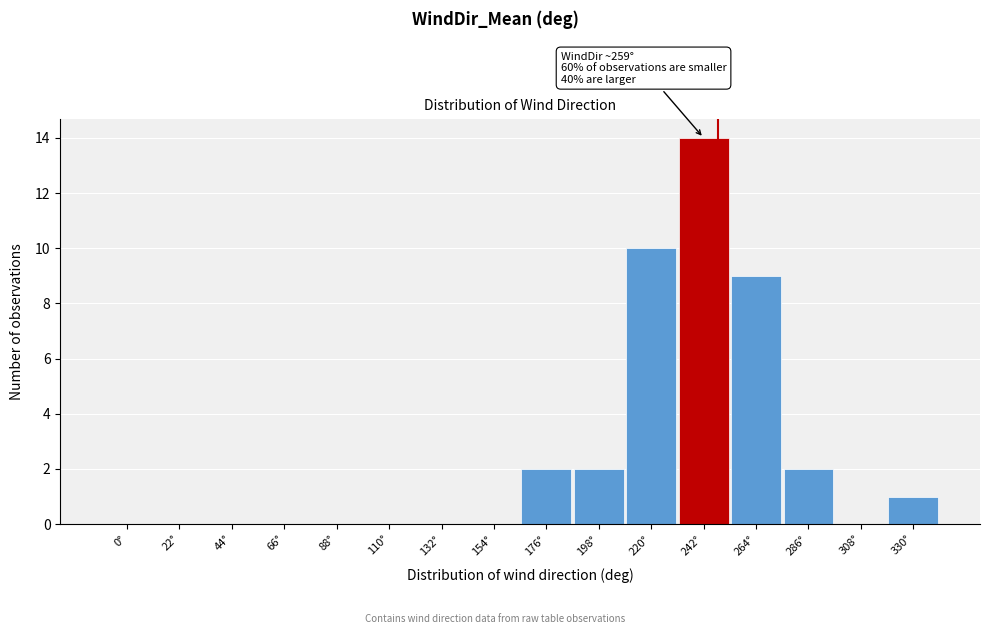

Reading left to right, transcribe all the data shown in this chart.

0°=0	22°=0	44°=0	66°=0	88°=0	110°=0	132°=0	154°=0	176°=2	198°=2	220°=10	242°=14	264°=9	286°=2	308°=0	330°=1